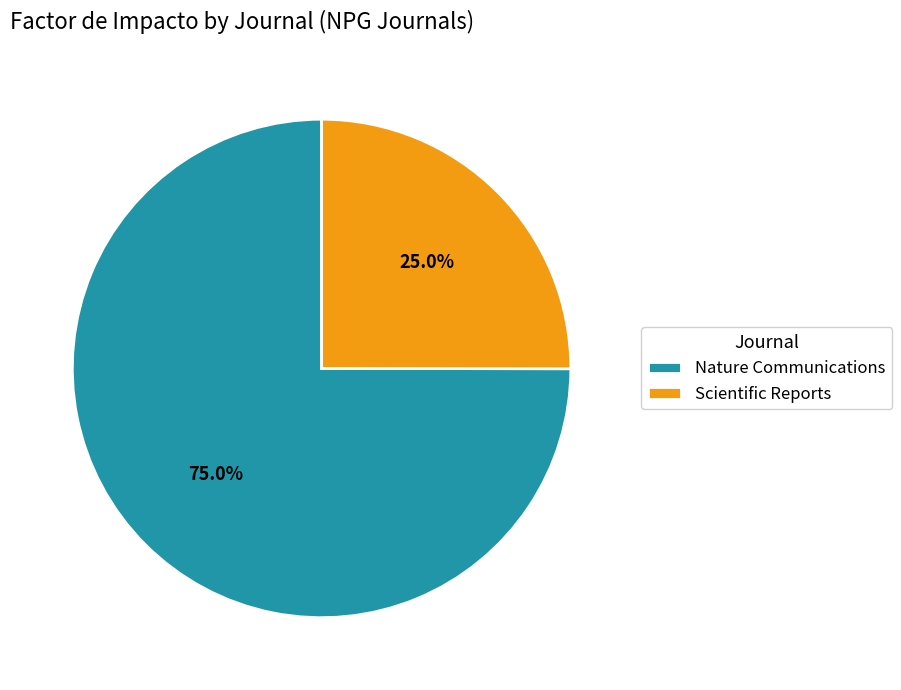

Count the number of slices in the pie.

2